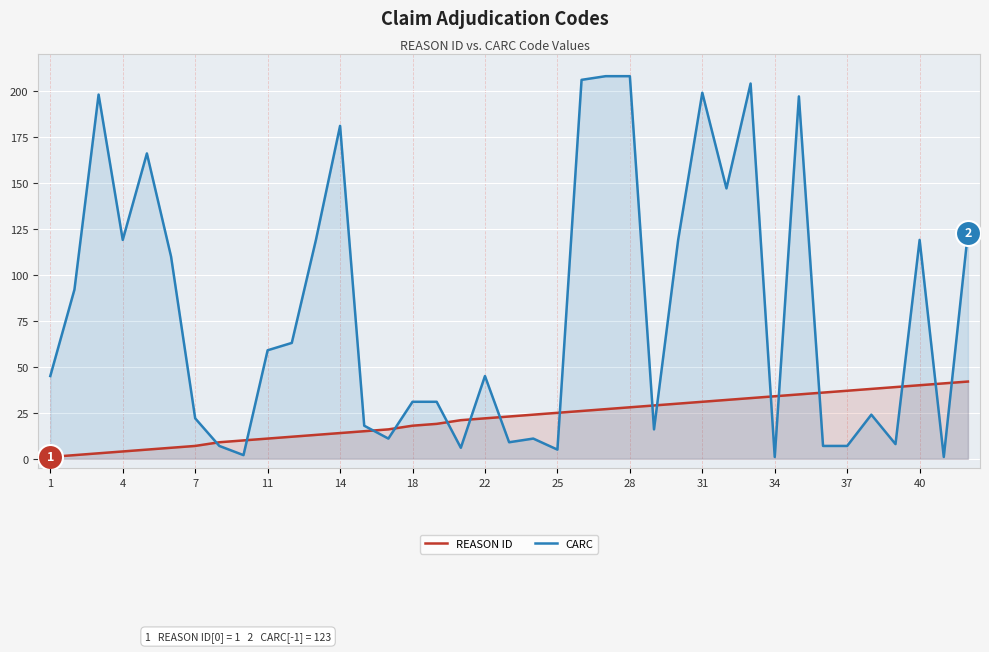

What is the maximum value shown in the chart?

208